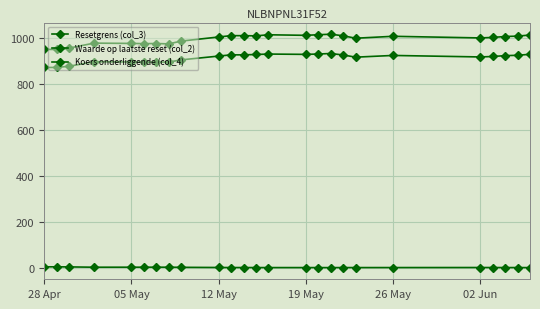

In Resetgrens (col_3), how many points are lower than both neighbors (excluding endpoints)?

7